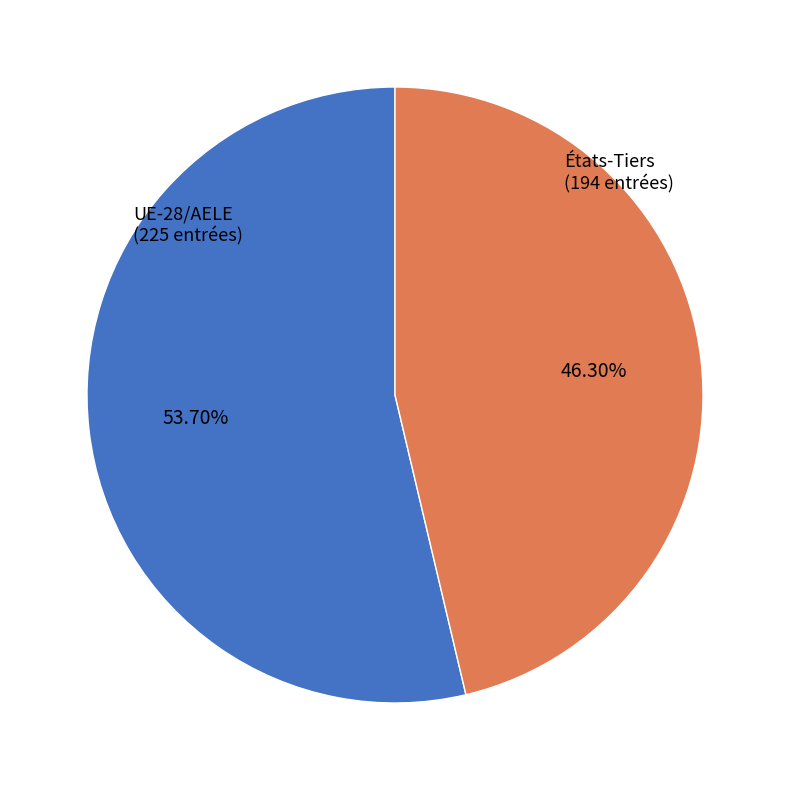

The États-Tiers slice represents 38% of the pie. True or false?

False